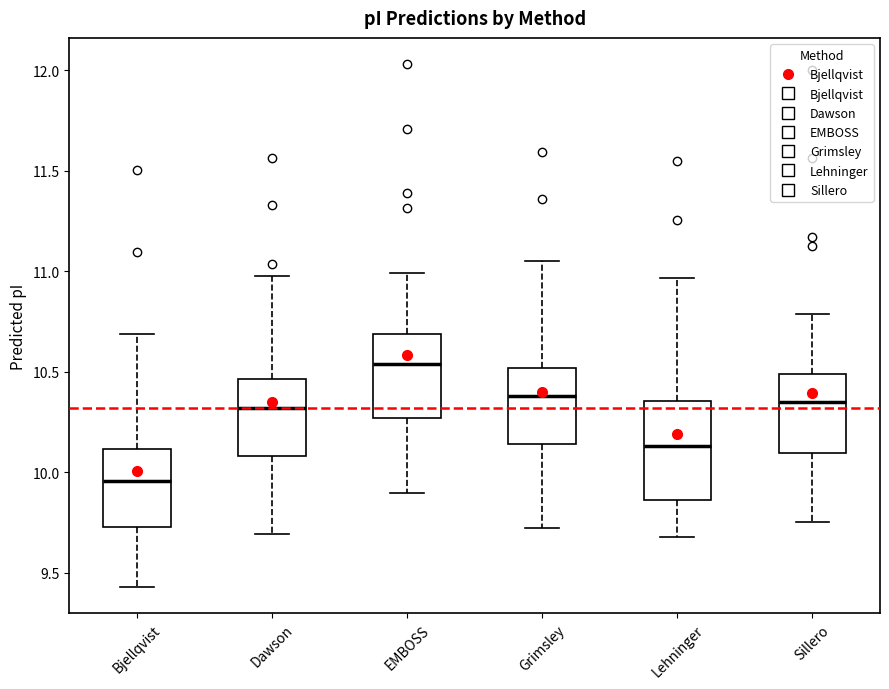

Comparing the boxes themselves (not the whiskers), which one is the tallest?

Lehninger